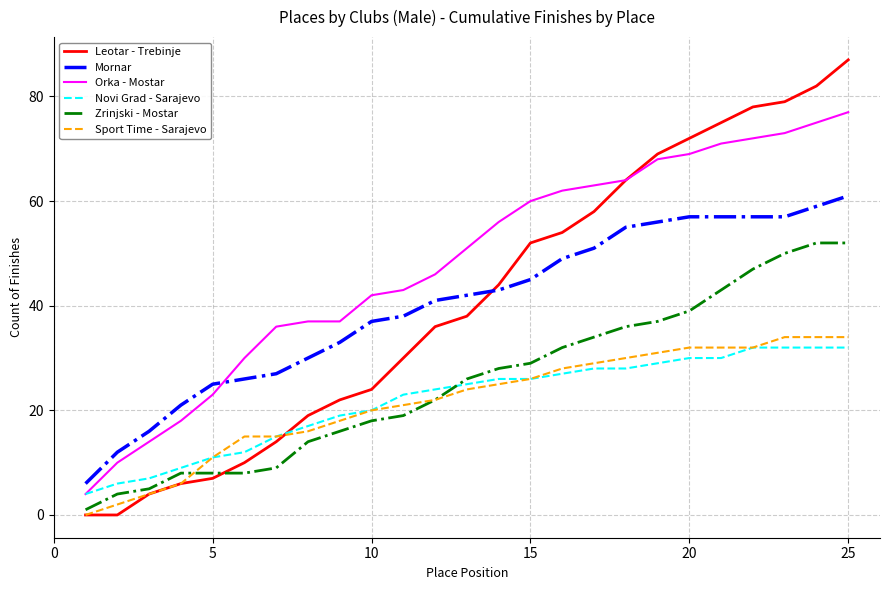

How many intersections are there between Mornar and Leotar - Trebinje?

1